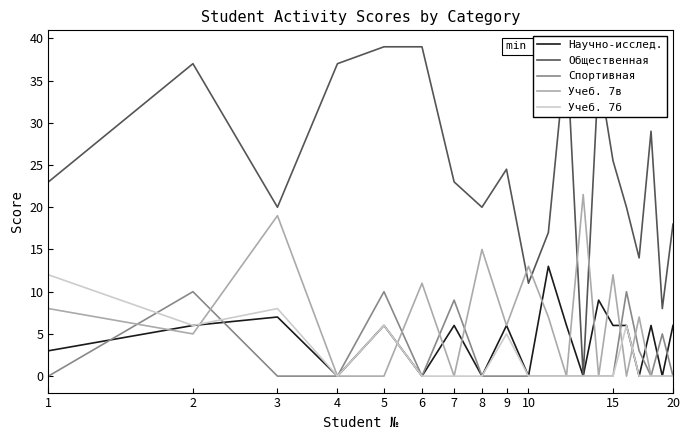

How many positive values does the Спортивная series have?

6